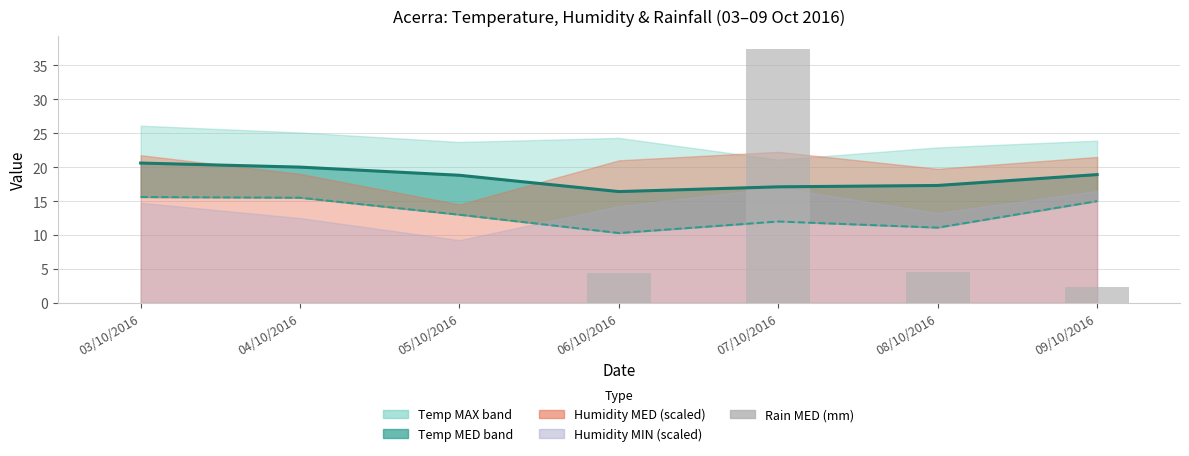

What is the difference between the Temp MIN values at 07/10/2016 and 06/10/2016?

1.7